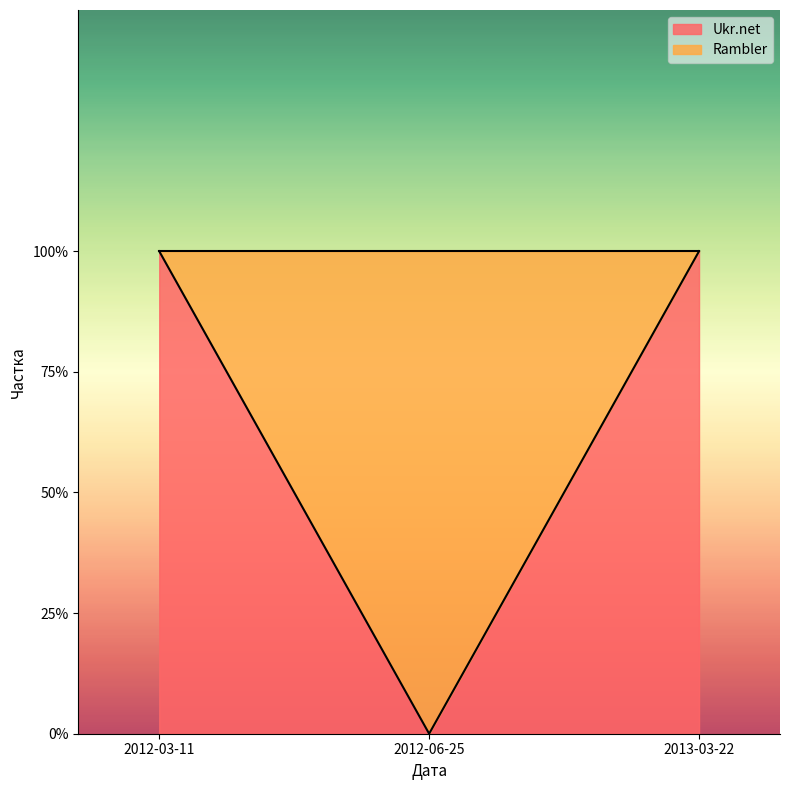

Between 2012-06-25 and 2013-03-22, which is larger?

2013-03-22